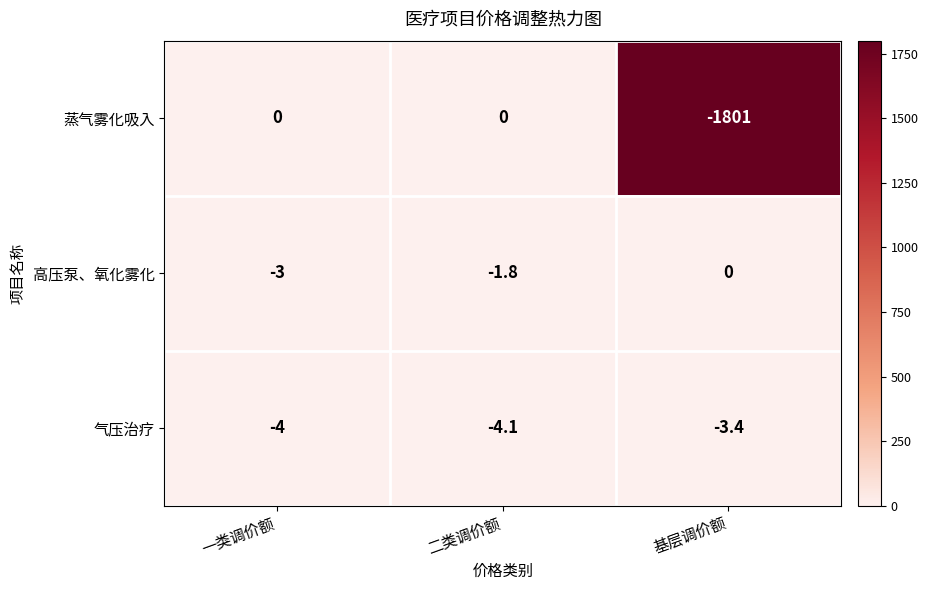

What is the difference between the maximum and second lowest values in the 气压治疗 series?

0.6